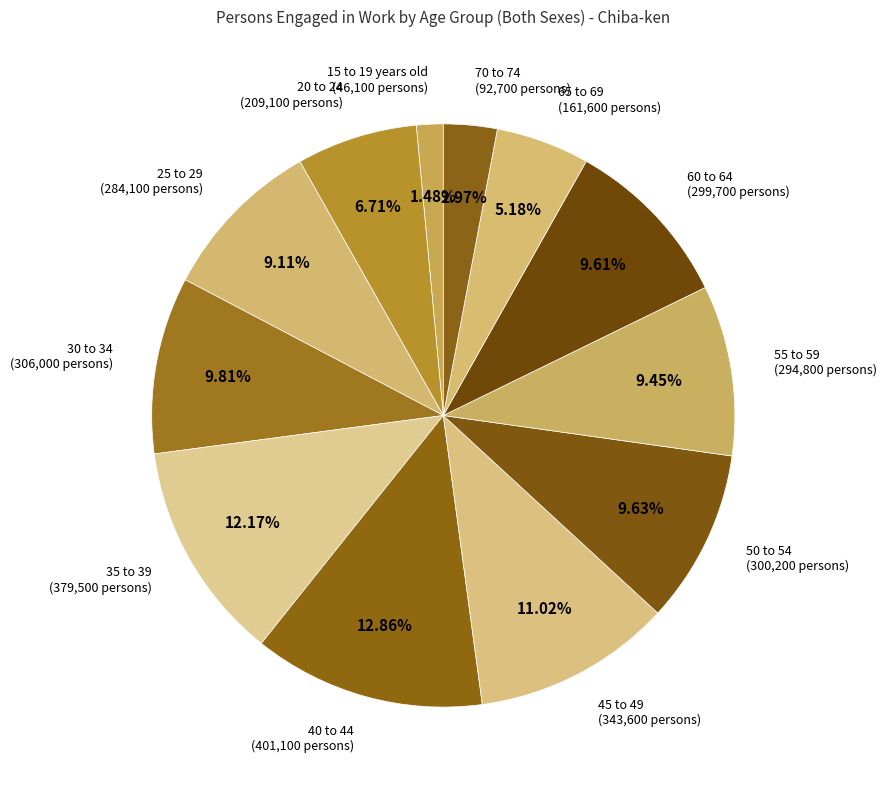

Which has a higher value, 15 to 19 years old or 40 to 44?

40 to 44